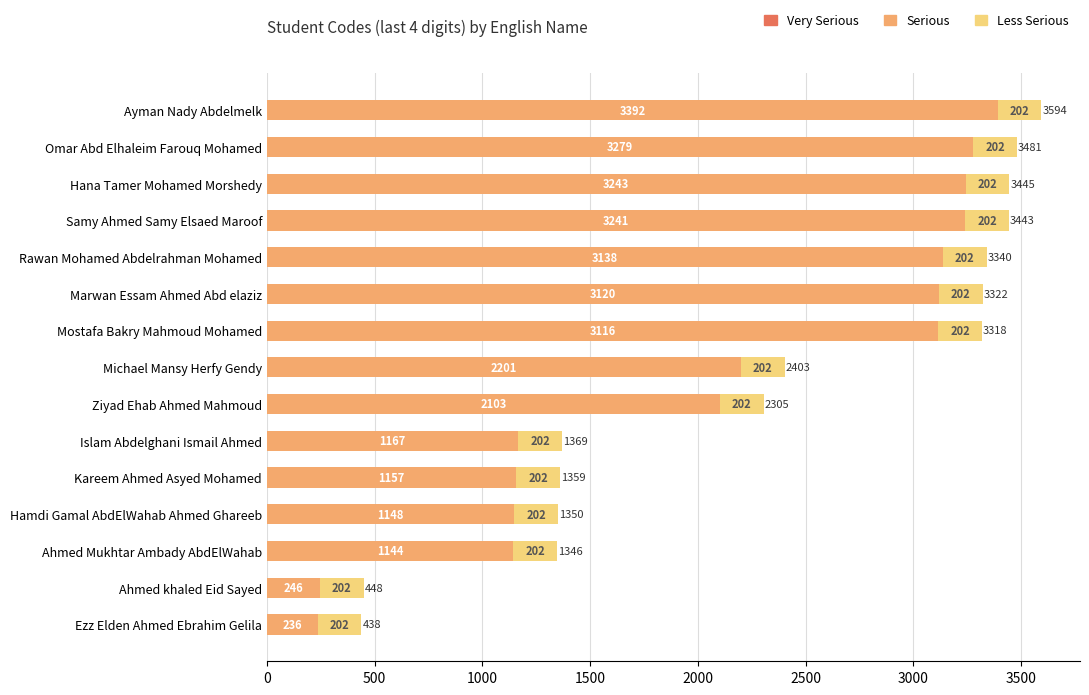

What is the highest value of the Serious series?

3392